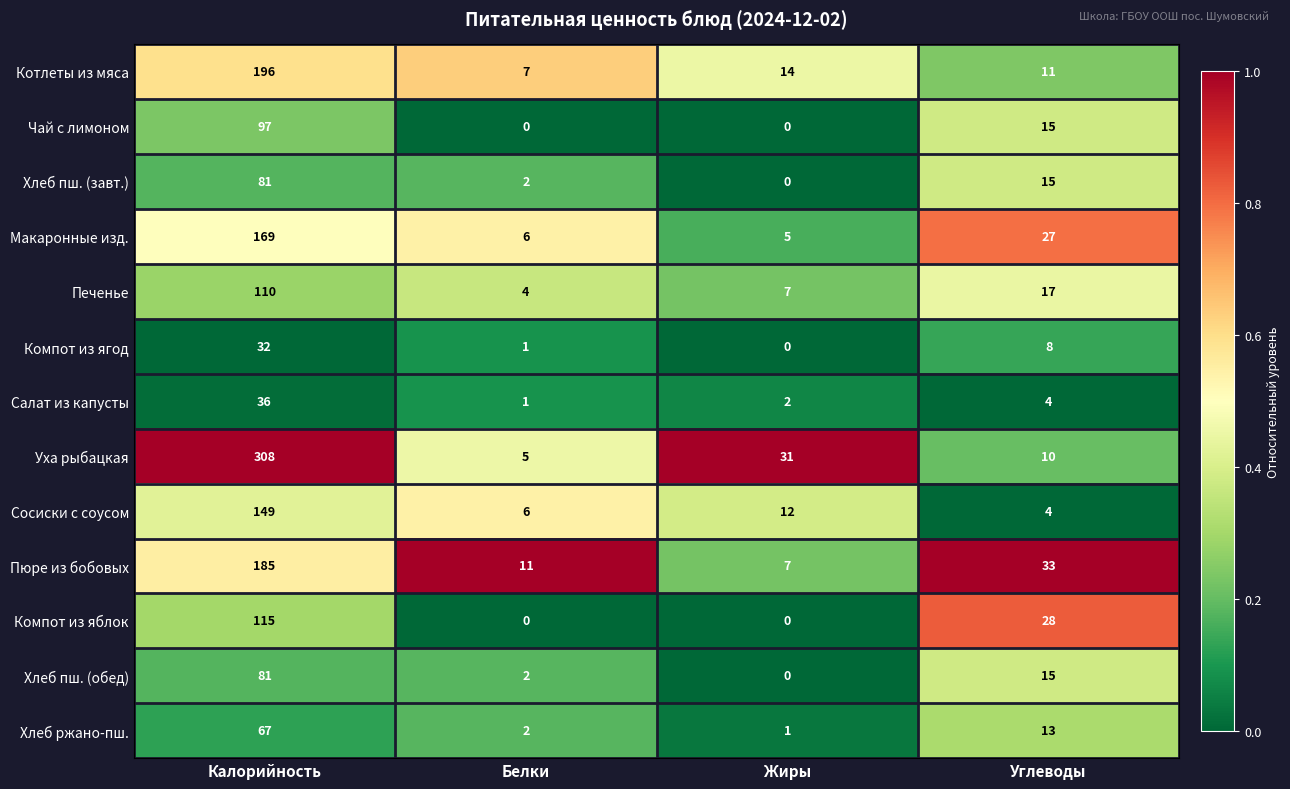

What is the difference between the Макаронные изд. values at Жиры and Калорийность?

164